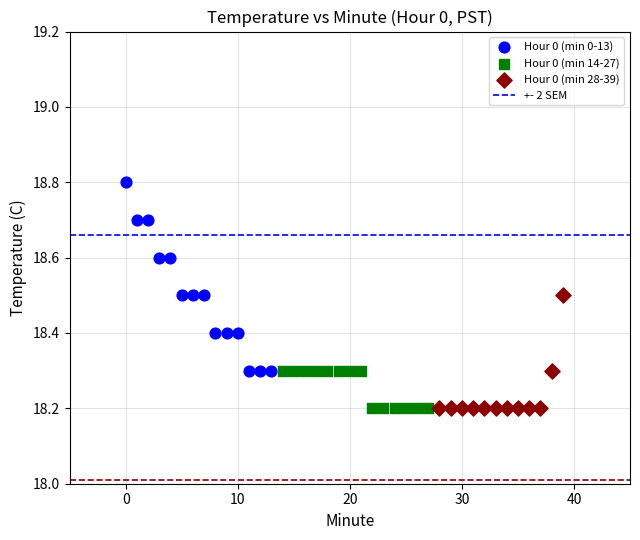

Which series contains the highest Y value?

Hour 0 (min 0-13)